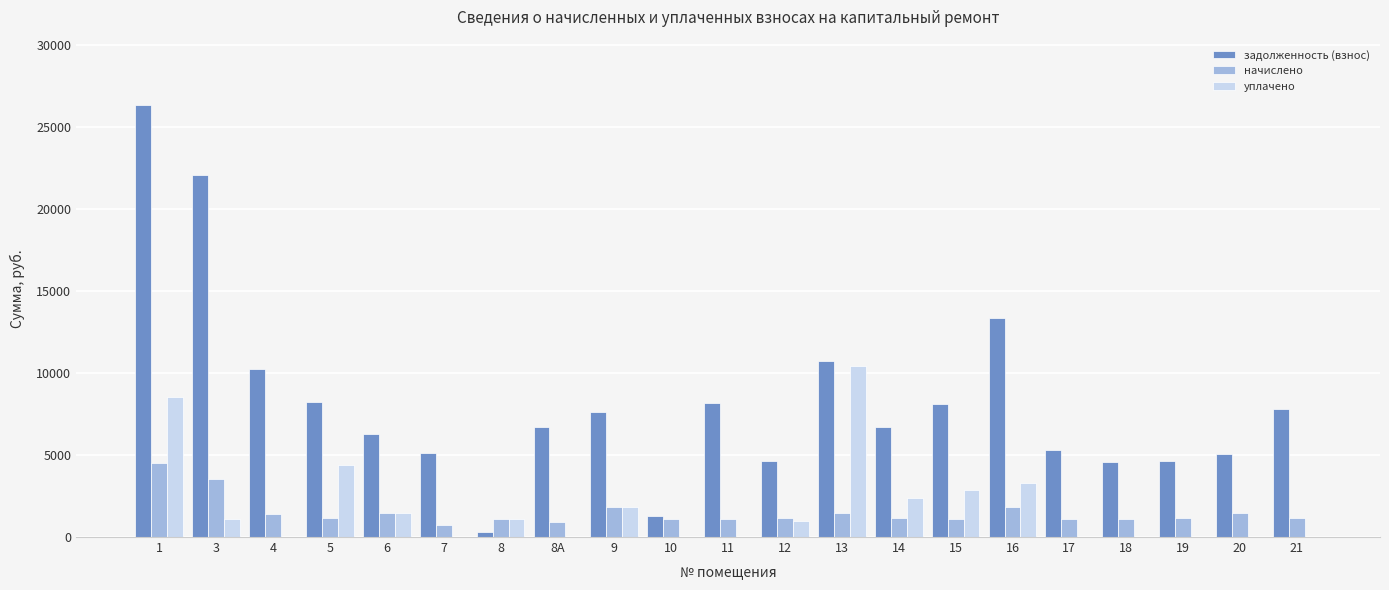

What is the sum of the начислено values at 20 and 1?

5960.3